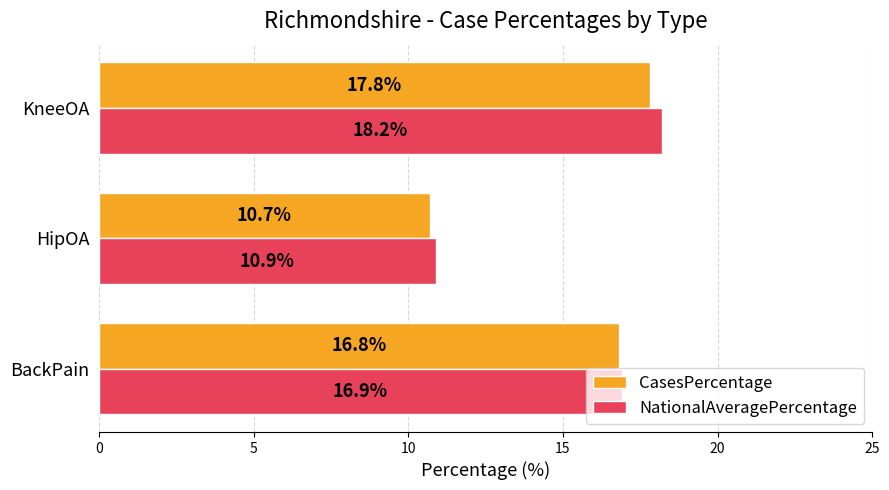

Which category has the highest value in the NationalAveragePercentage series?

KneeOA